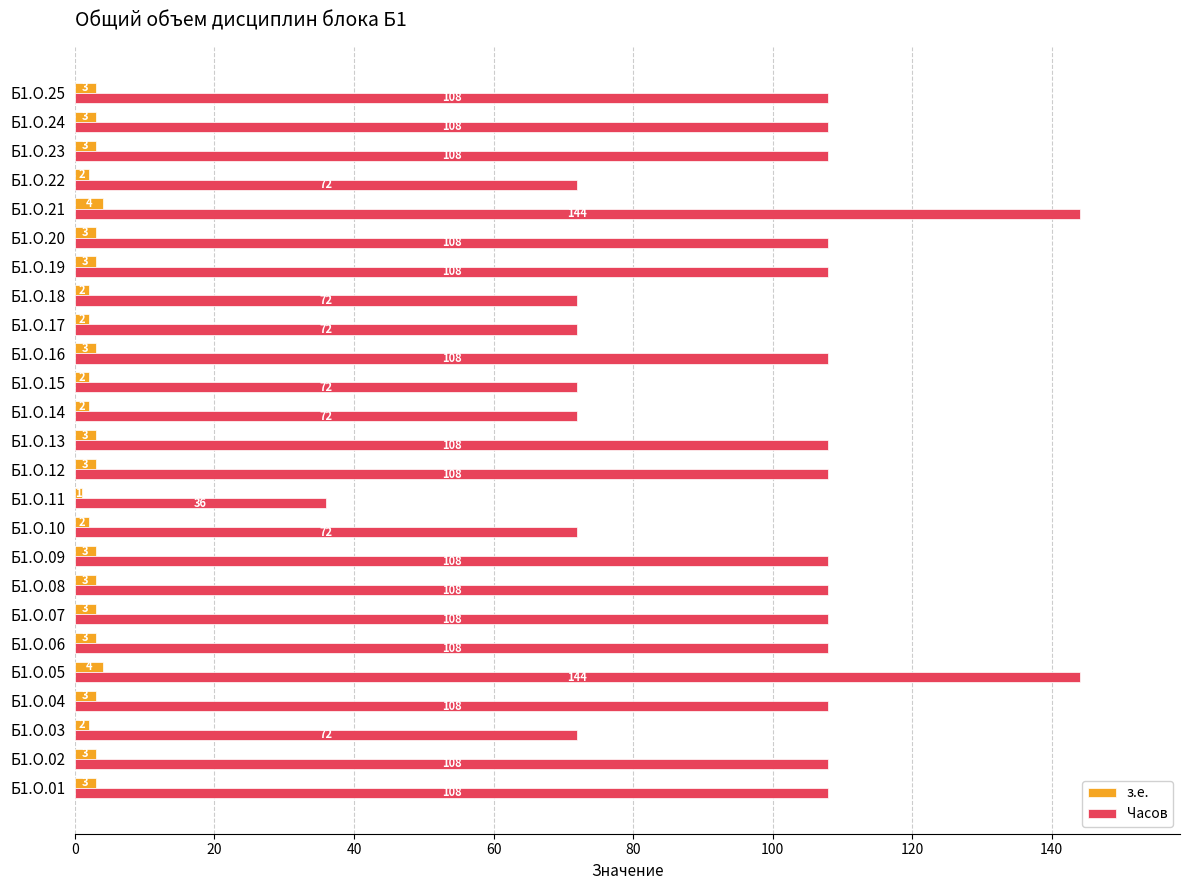

Rank the series by their maximum value, from highest to lowest.

Часов, з.е.